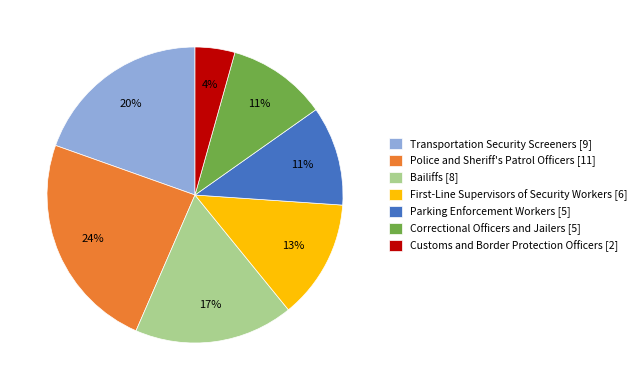

Is Bailiffs the majority of the pie?

No